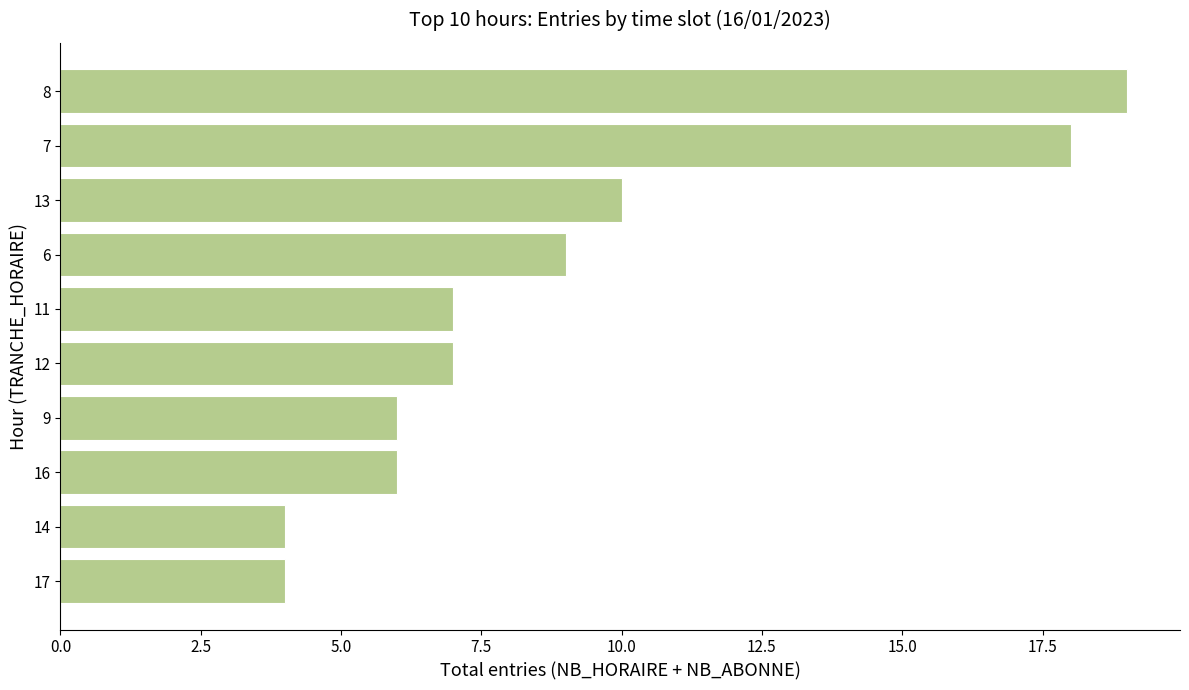

The chart shows a value of 9 at 6. True or false?

True